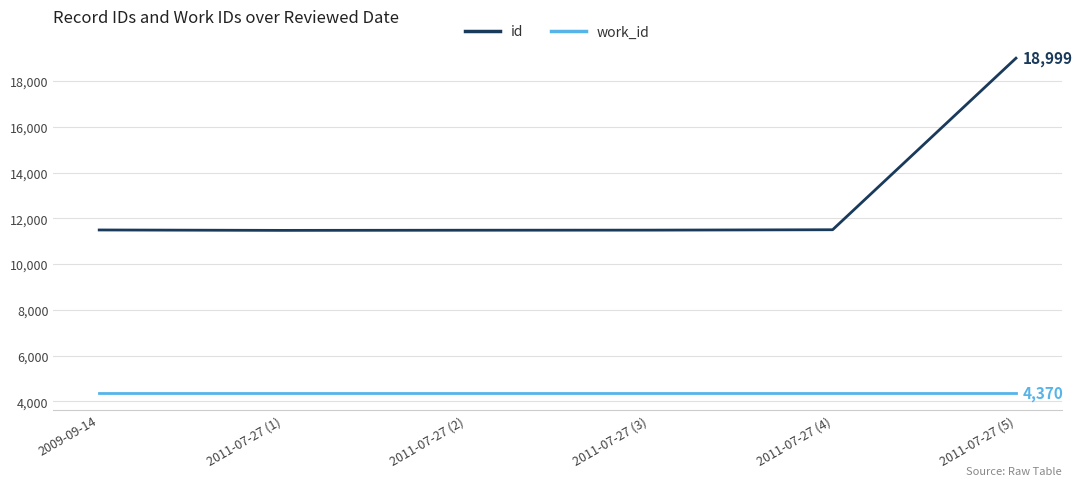

At which category is the sum across all series the highest?

2011-07-27 (5)